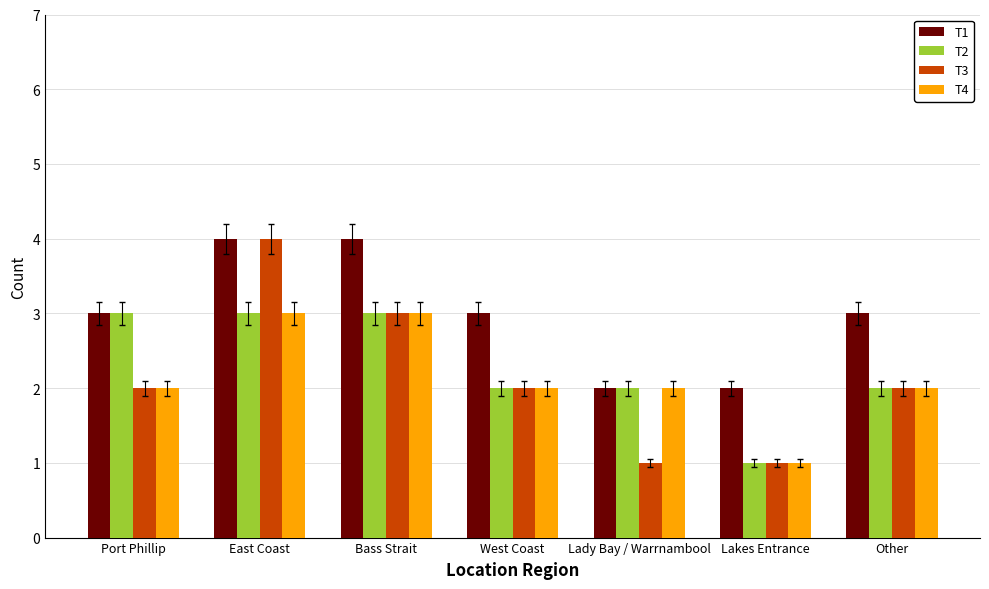

The value of T1 at East Coast is 4. True or false?

True